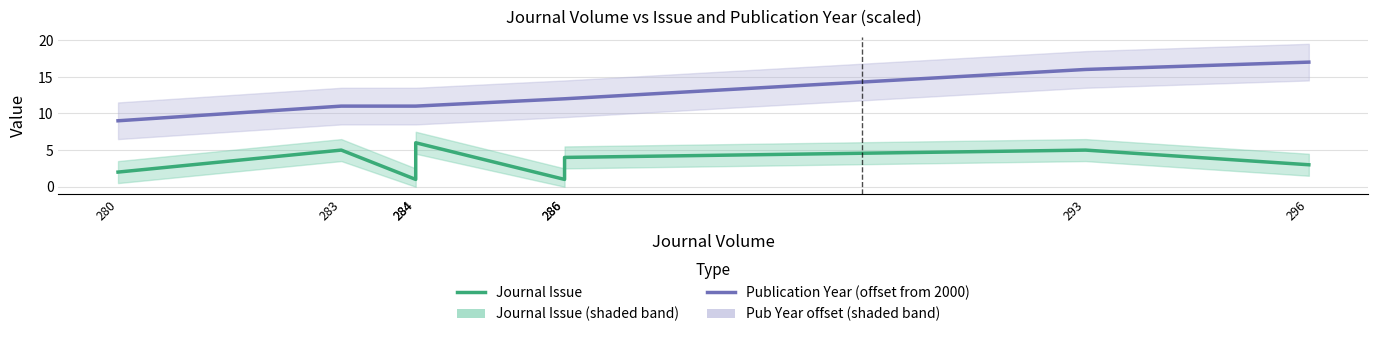

Reading left to right, list all the values displayed in this chart.

Journal Issue: 280=2	283=5	284=1	284=6	286=1	286=4	293=5	296=3
Publication Year (offset from 2000): 280=9	283=11	284=11	284=11	286=12	286=12	293=16	296=17